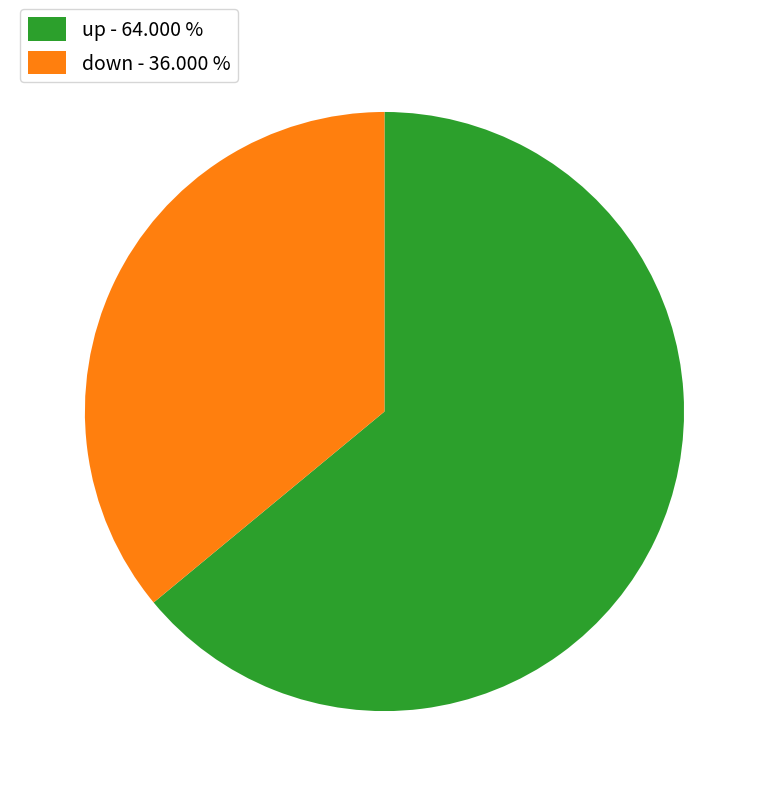

What is the ratio of the value at down - 36.000 % to the value at up - 64.000 %?

0.6